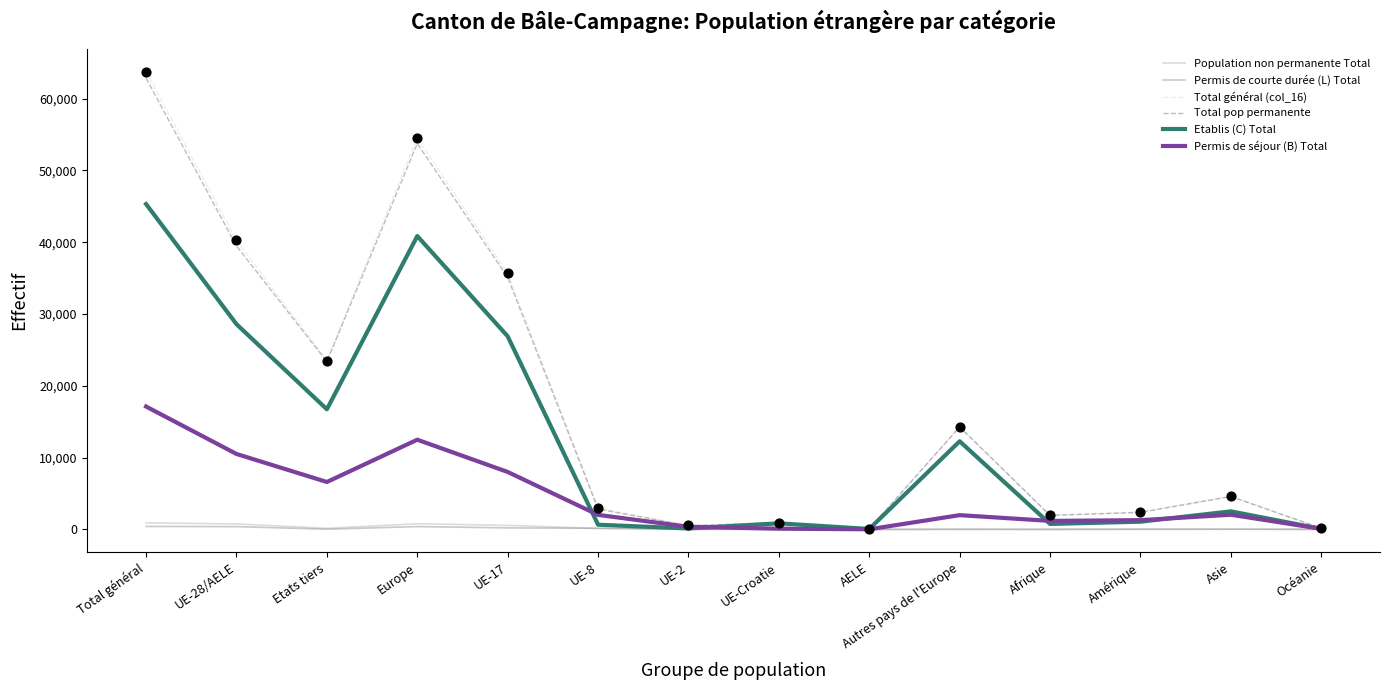

At how many categories does at least one series exceed 7148?

6